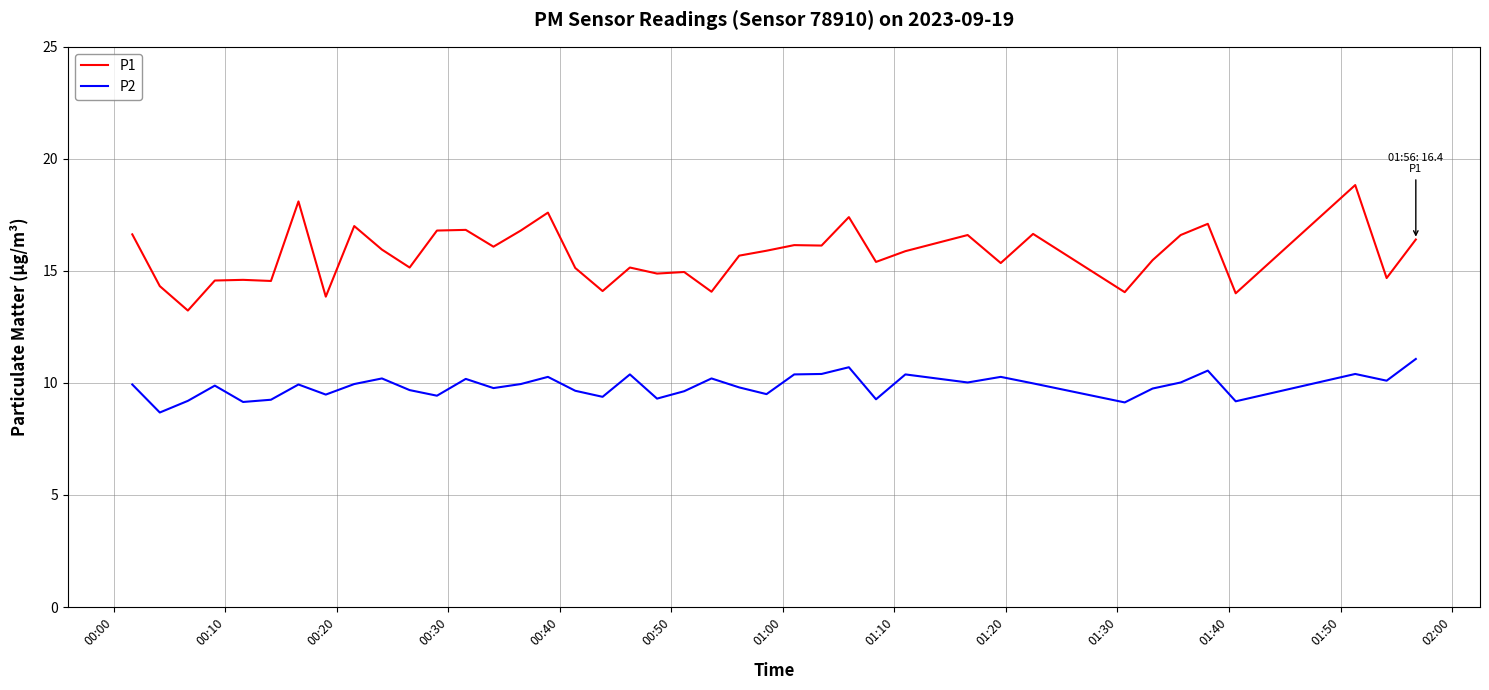

What is the maximum value for P1?

18.8